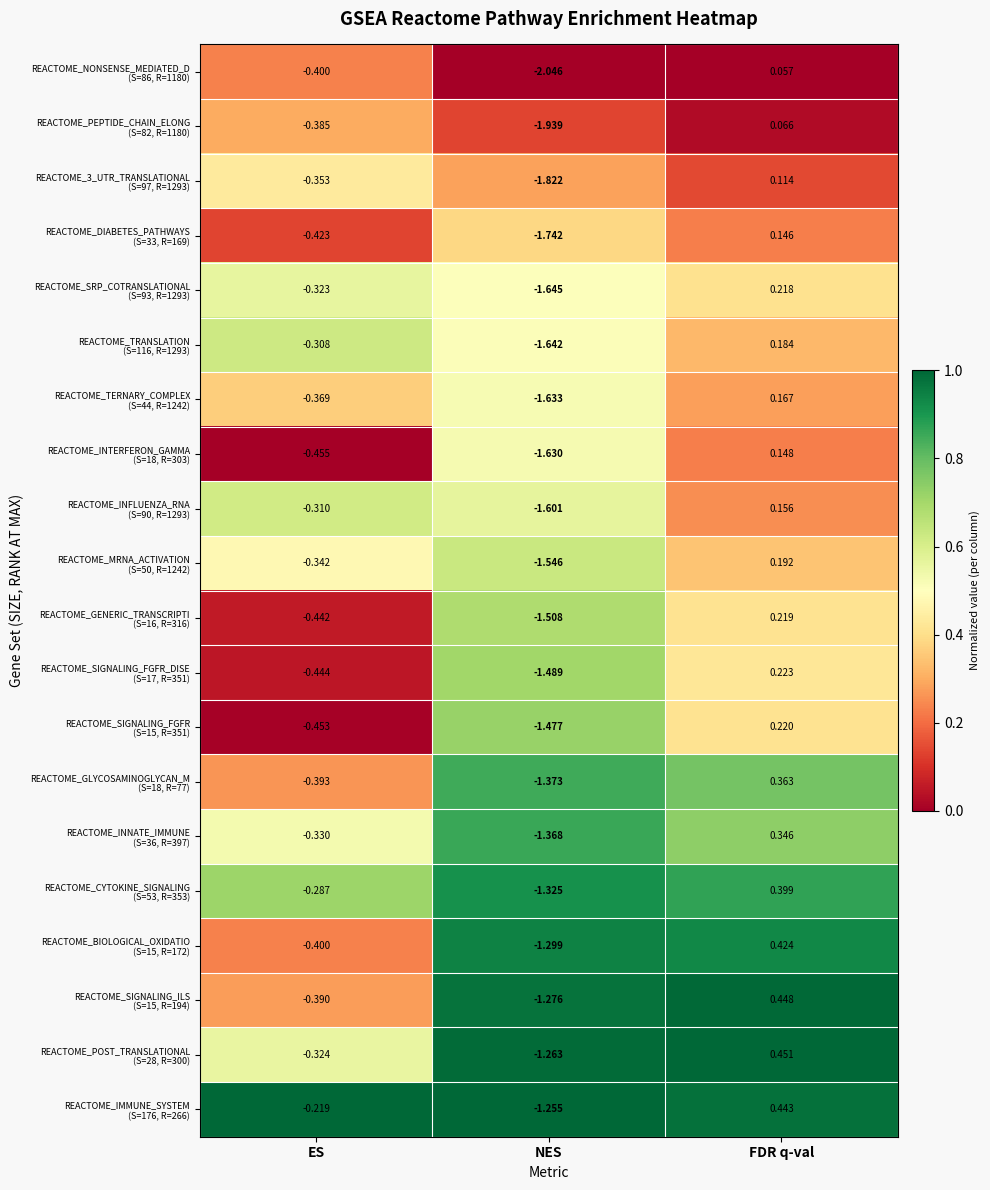

At which category does the chart reach its peak across all series?

FDR q-val